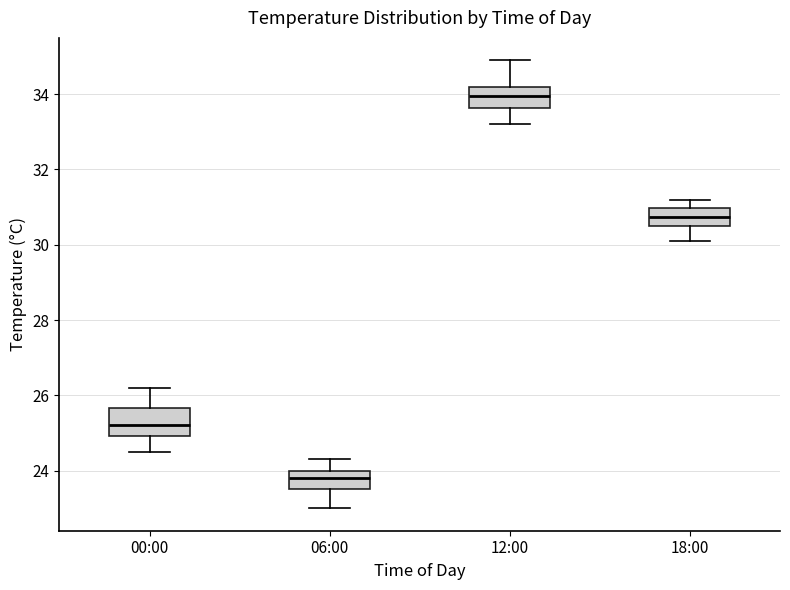

Where does the lower whisker of the box for 18:00 end on the y-axis? The values are not printed on the chart, so give them approximately, as read against the axis.

30.2